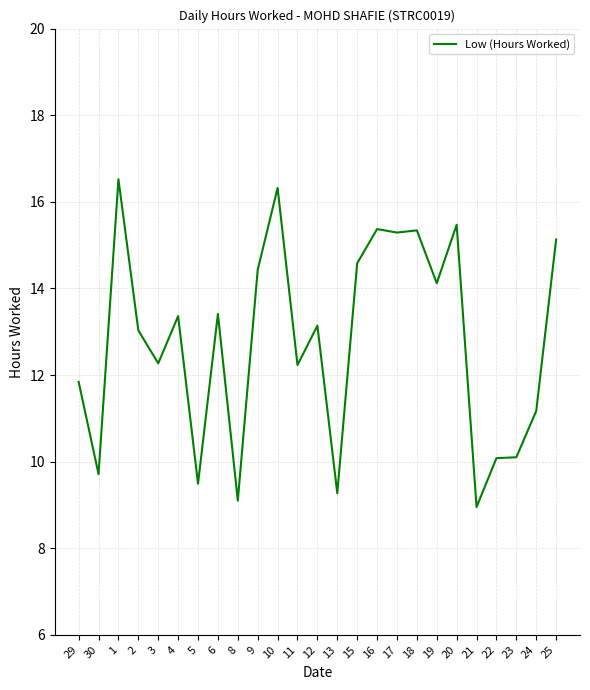

The value at 25 is 15.1. True or false?

True